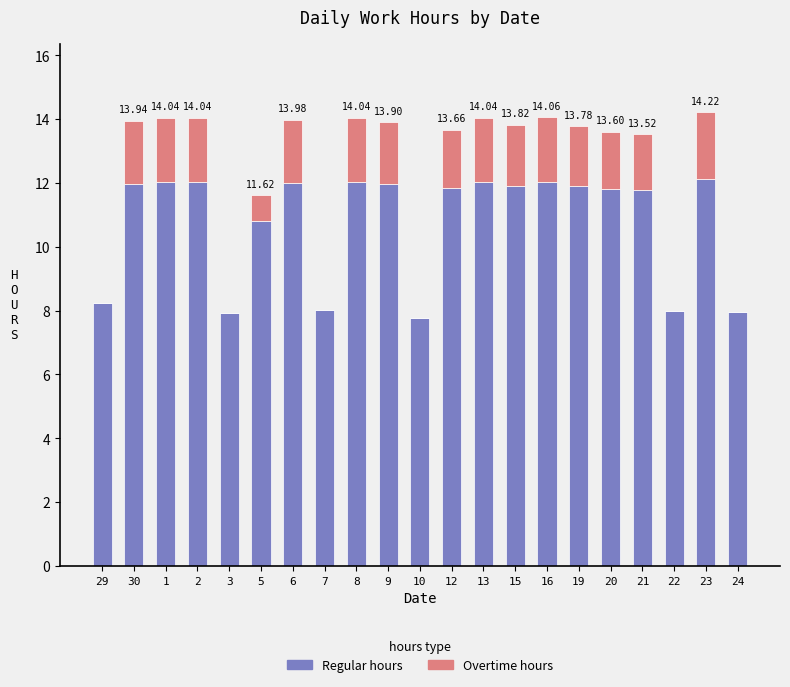

What is the total value across all series at 12?

13.7